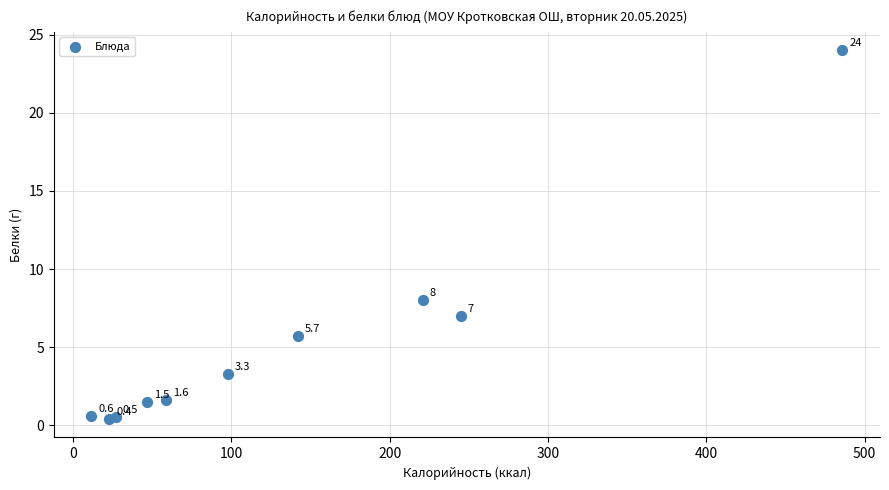

What Y value in the scatter plot is closest to 12?

8.0